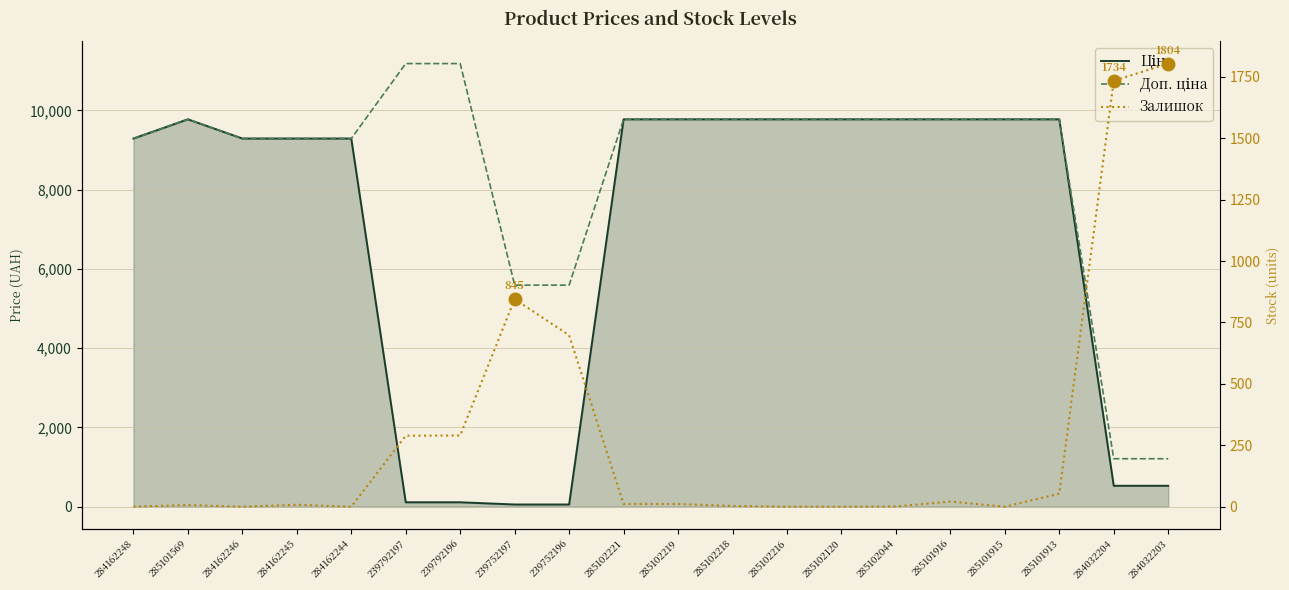

At how many categories does at least one series exceed 9728?

12